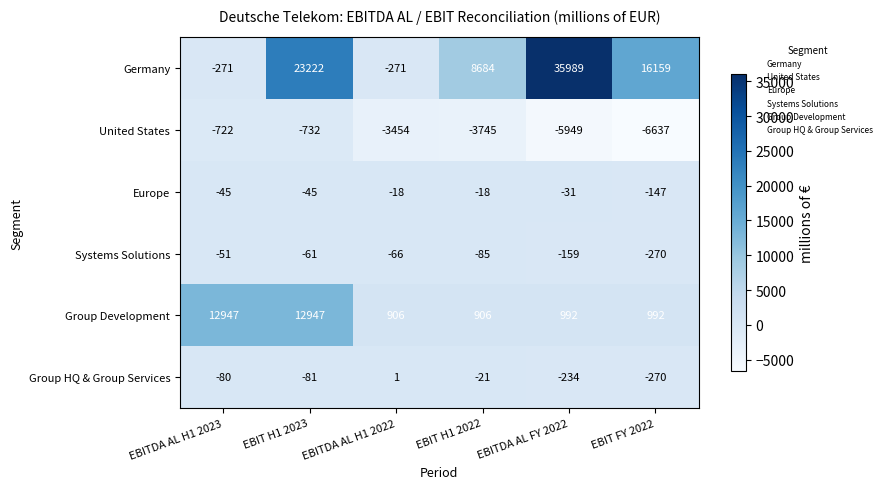

At which category does the chart reach its minimum across all series?

EBIT FY 2022